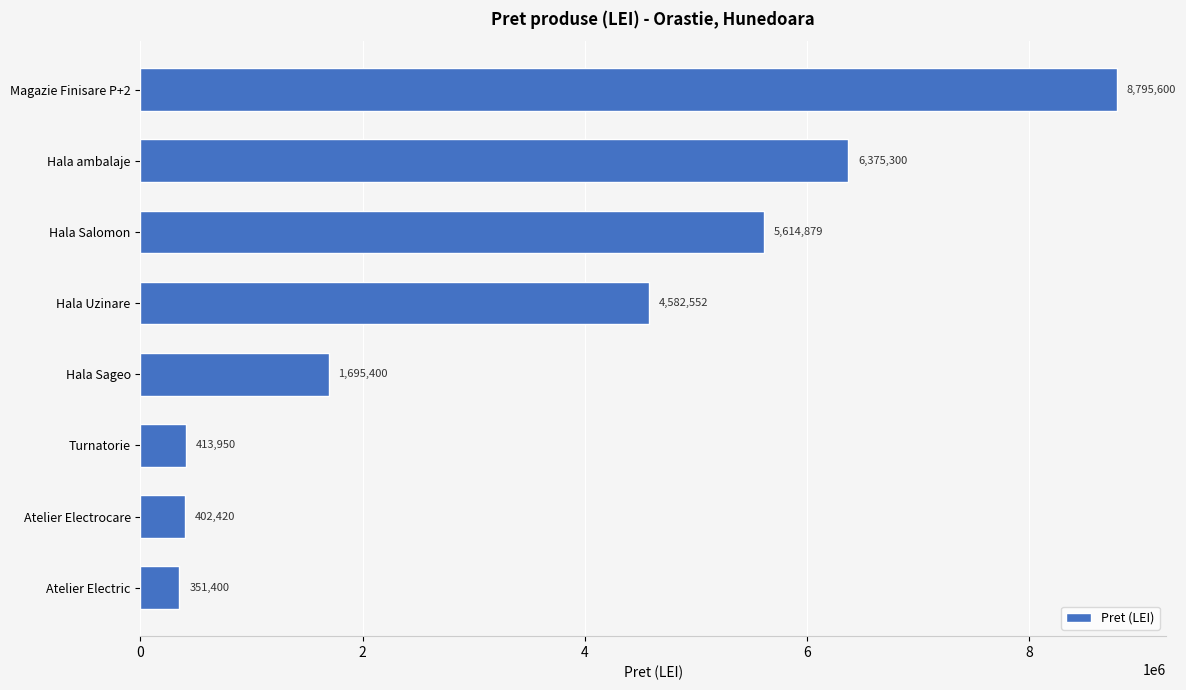

How many series are shown in this chart?

1